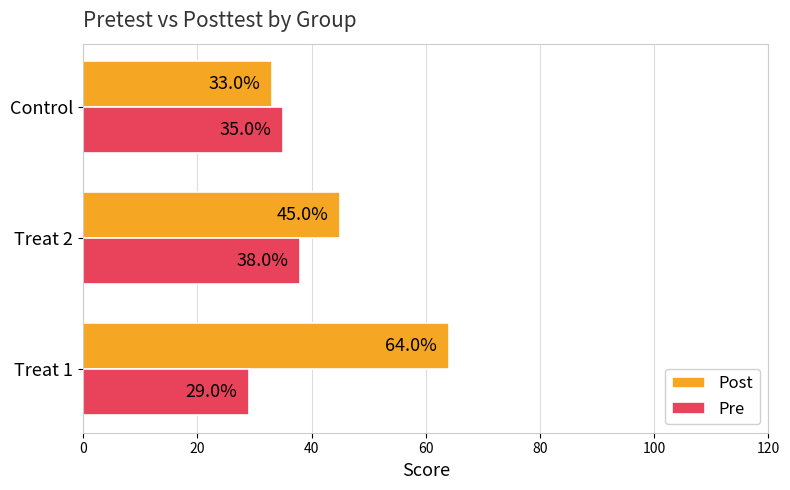

What is the average value of the Post series?

47